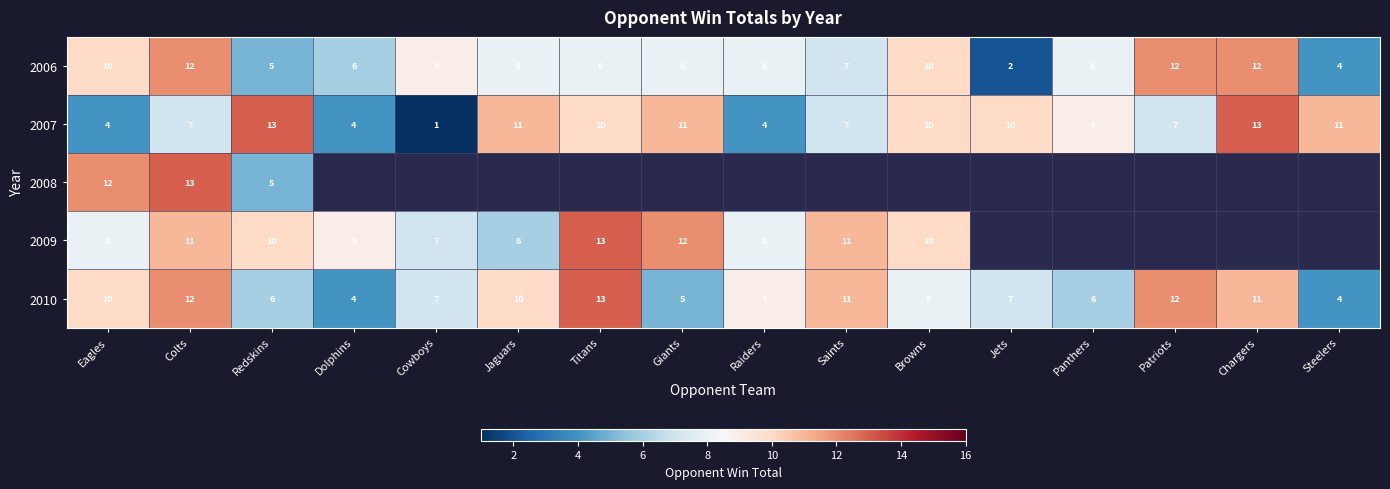

Is the value of 2009 at Giants greater than the value of 2007 at Steelers?

Yes